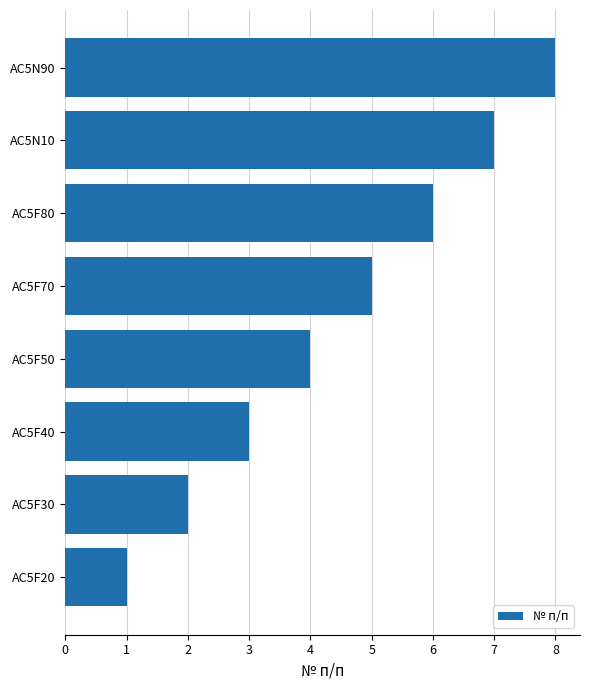

What is the change in value from AC5F40 to AC5N10?

+4